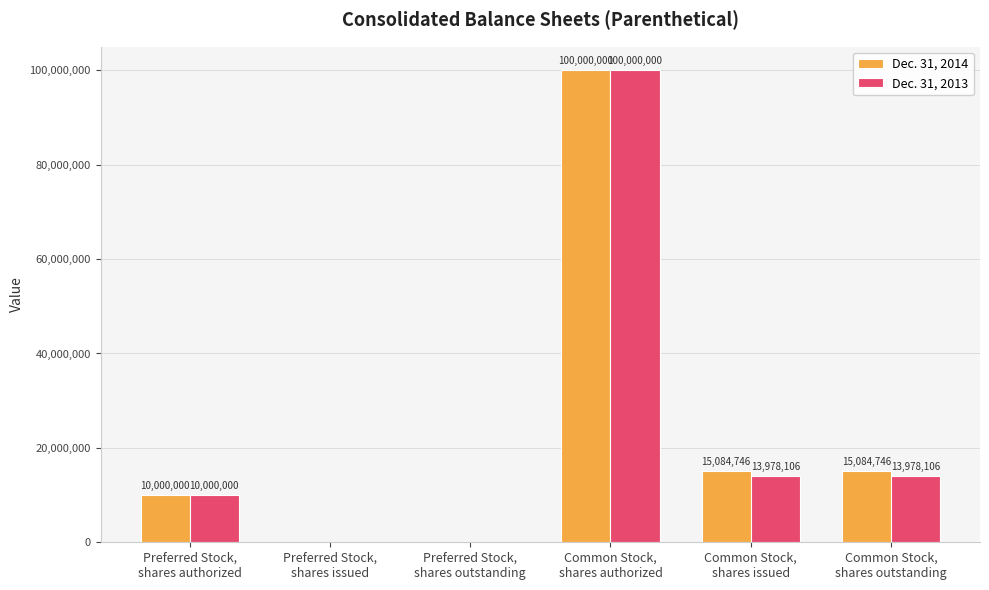

Is it true that Dec. 31, 2014 equals 15084746 at Common Stock,
shares issued?

True